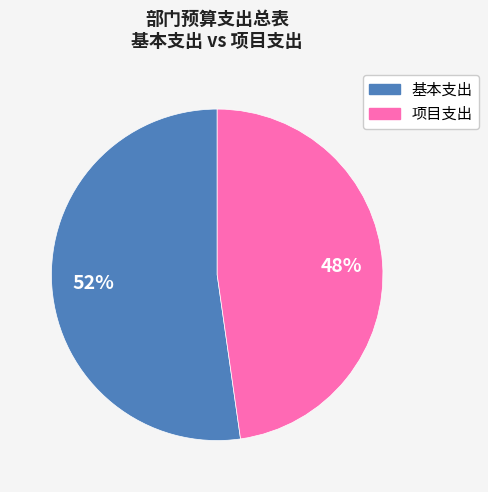

Rank the categories by value from highest to lowest.

基本支出, 项目支出